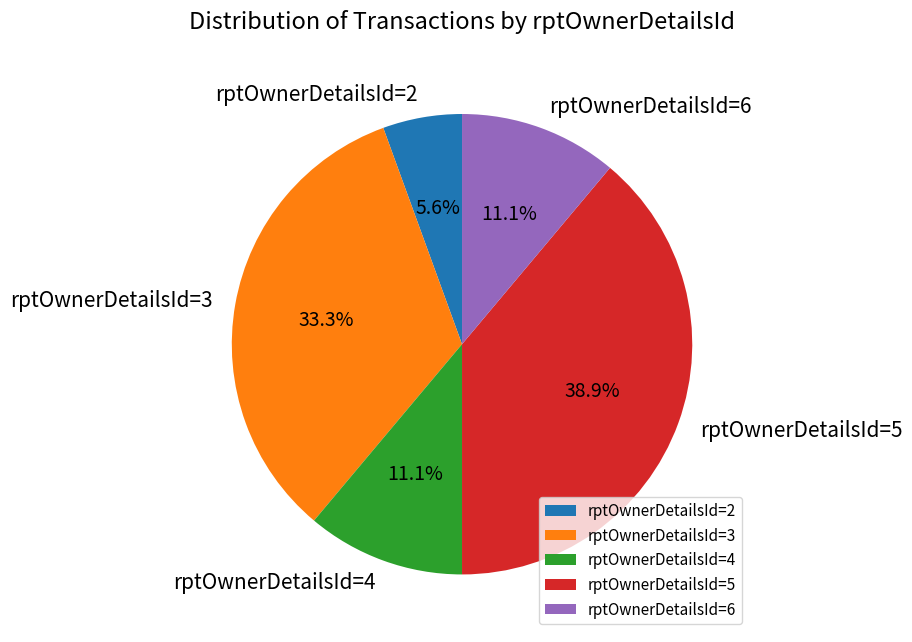

Is the sum of rptOwnerDetailsId=3 and rptOwnerDetailsId=4 greater than half?

No